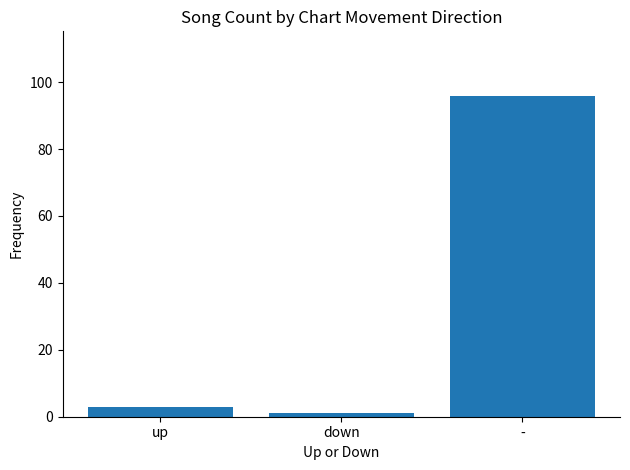

Which has a higher value, down or -?

-